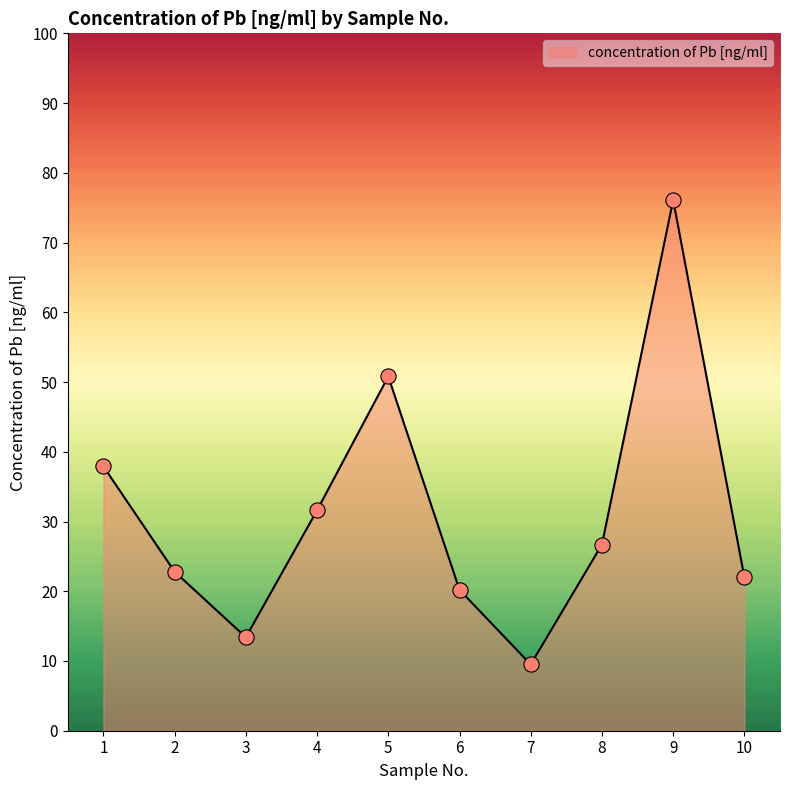

Between 8 and 7, which is larger?

8